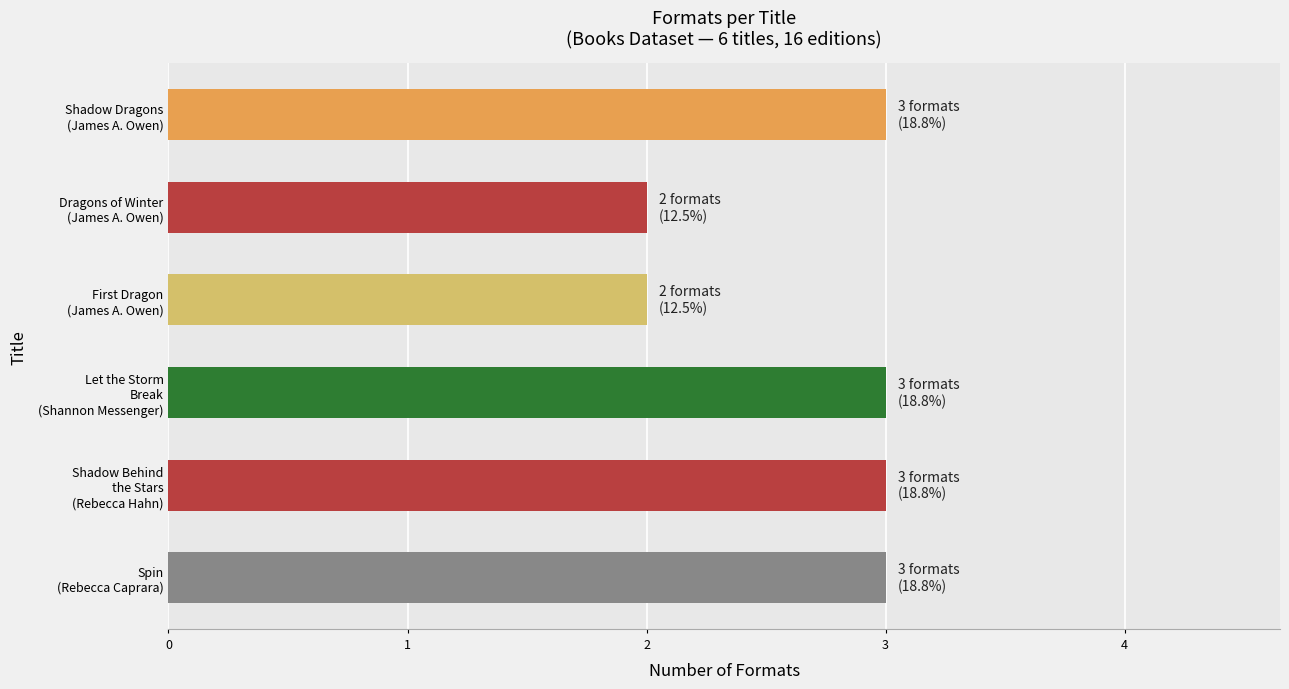

What is the greatest value displayed?

3